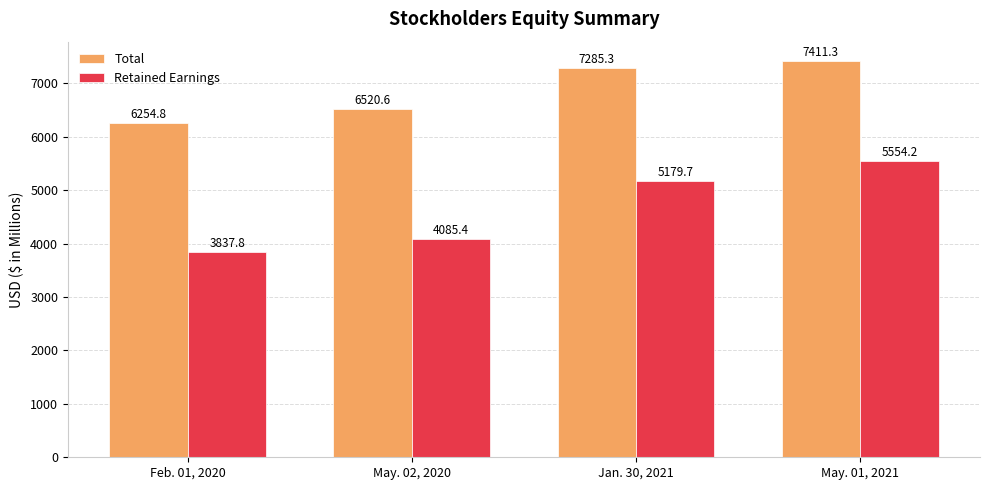

At how many categories does at least one series exceed 4512?

4